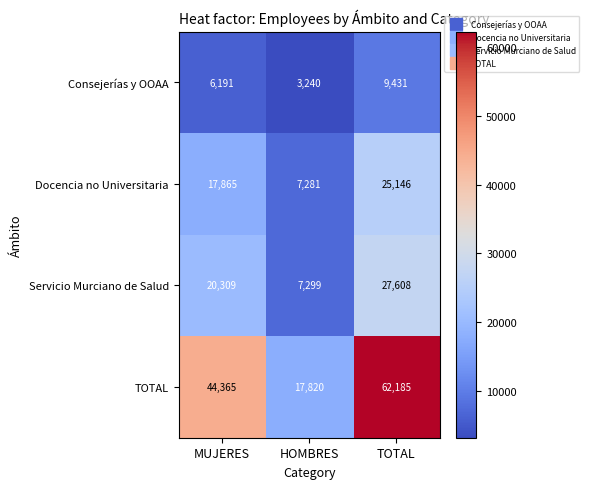

Which series has the largest total across all categories?

TOTAL